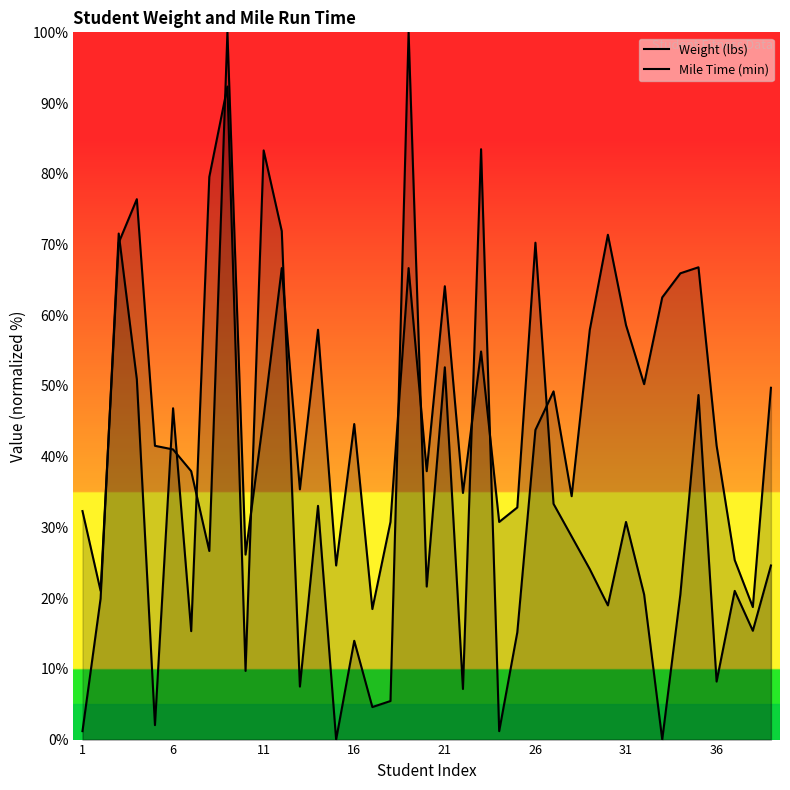

Rank the series by their average value, from lowest to highest.

Weight (lbs), Mile Time (min)